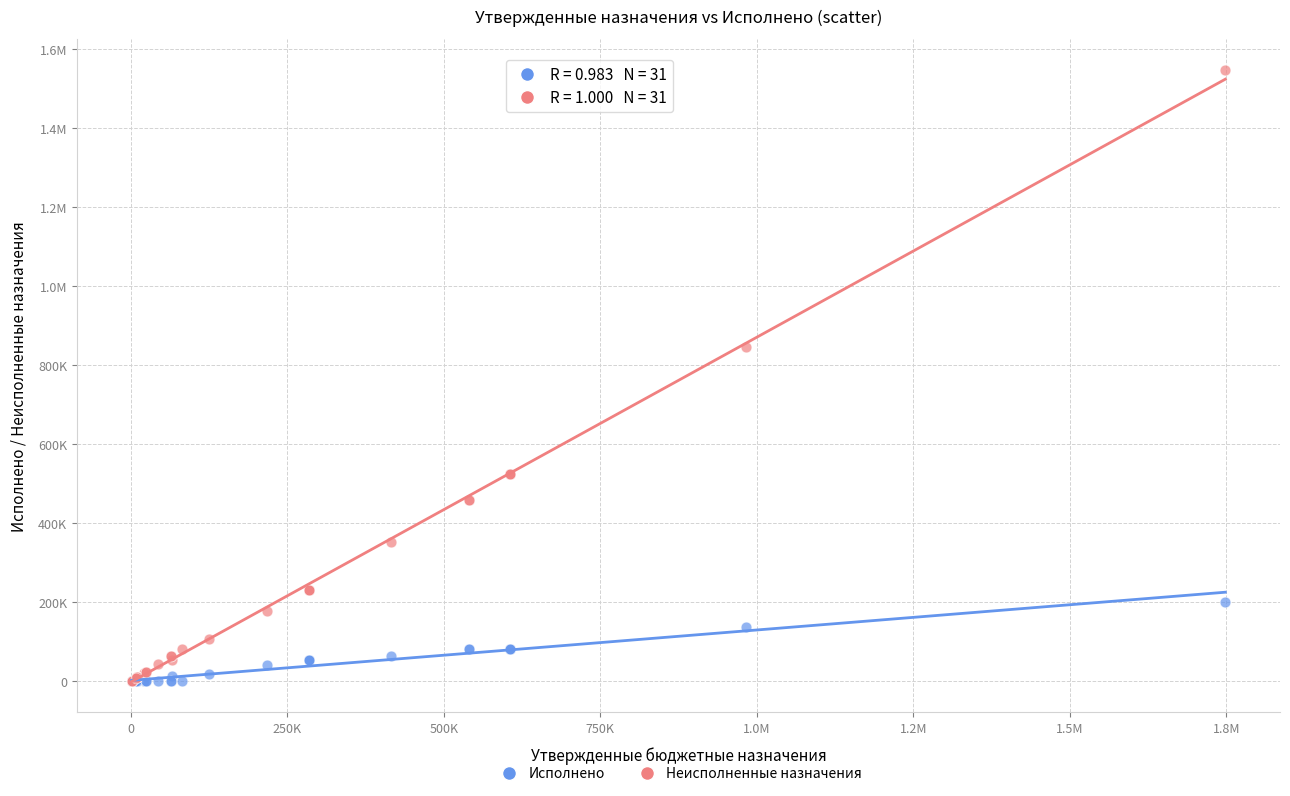

What are all the series names shown in the legend?

Исполнено, Неисполненные назначения